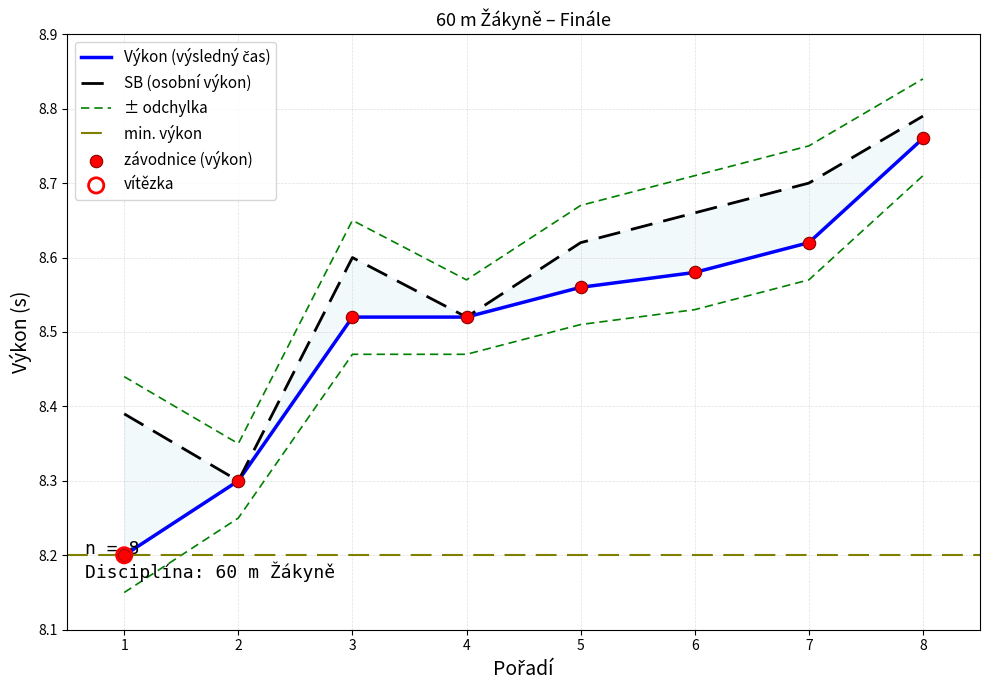

Which series reaches the minimum Y coordinate?

Výkon